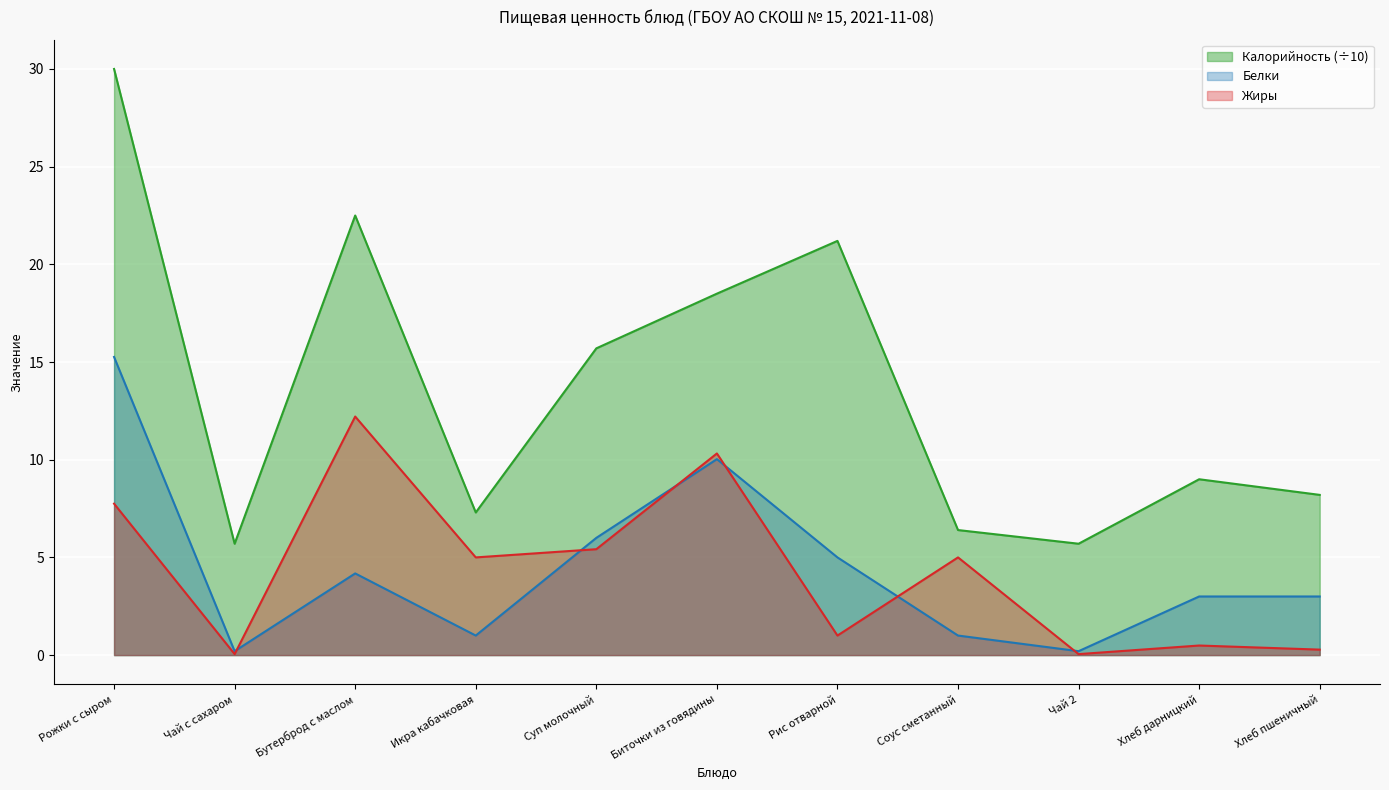

True or false: Калорийность and Белки intersect in this chart.

False